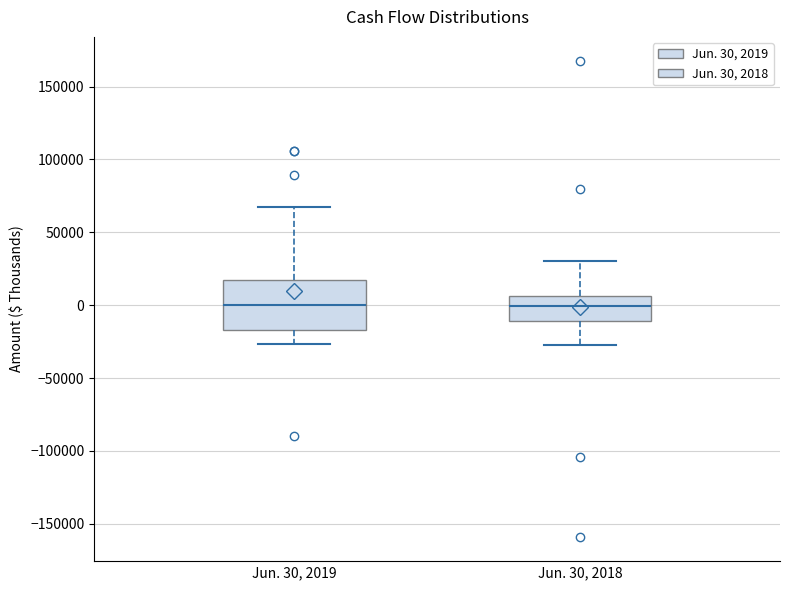

Reading left to right, transcribe this box plot: for each box, give where its median line is, the range the box spans, and where its two whiskers end, as read against the y-axis. The values are not printed on the chart, so give them approximately, as read against the axis.

Jun. 30, 2019: median 0, box -15000 to 15000, whiskers -25000 to 65000
Jun. 30, 2018: median 0, box -10000 to 5000, whiskers -30000 to 30000